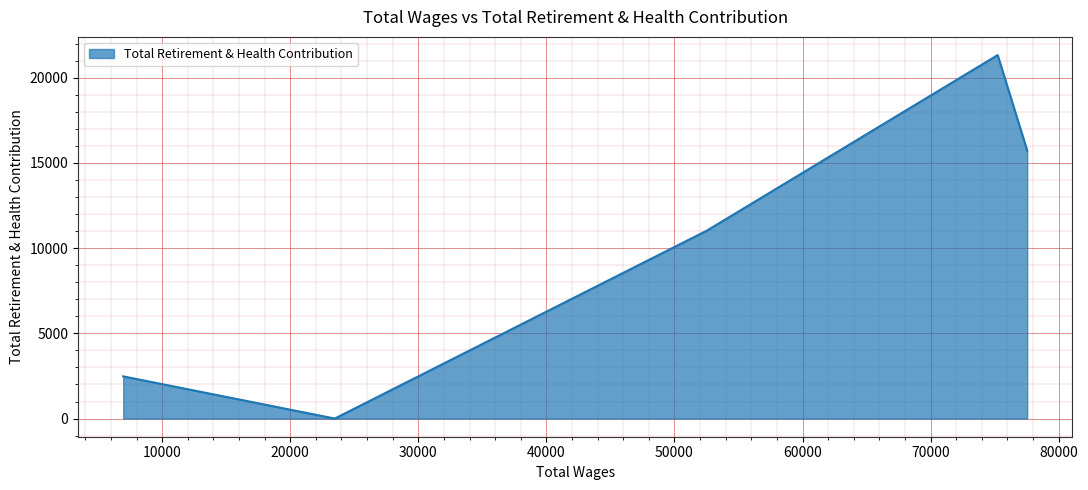

True or false: there are more than 0 points higher than both neighbors.

True